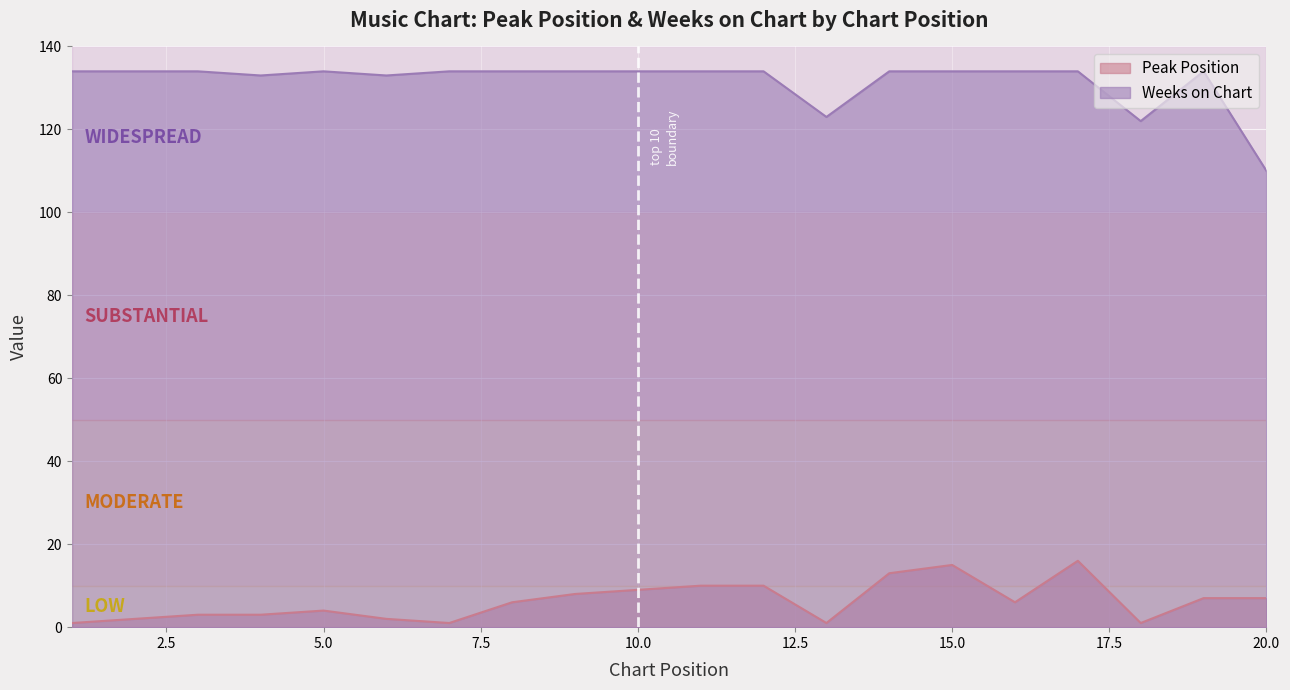

What are all the series names shown in the legend?

Peak Position, Weeks on Chart